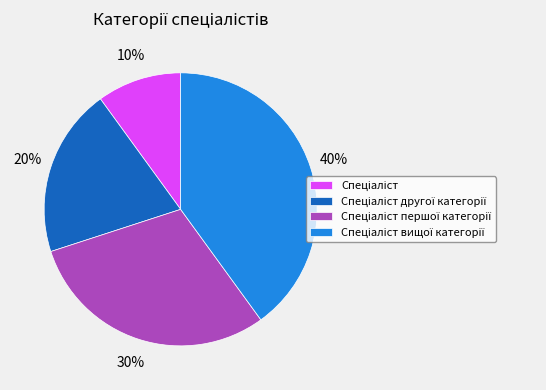

How many segments does this pie chart have?

4